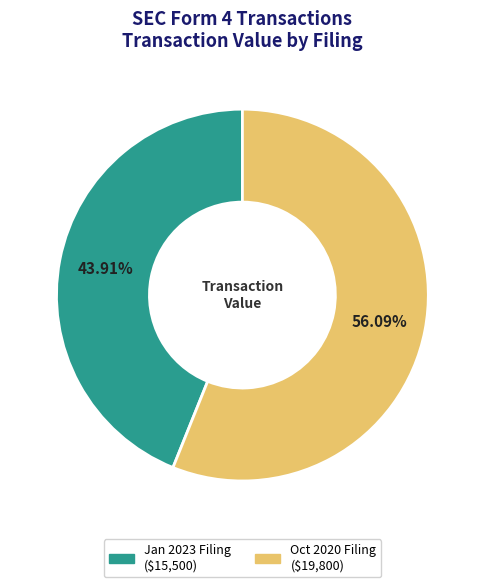

Does Jan 2023 Filing ($15,500) represent more than half of the total?

No